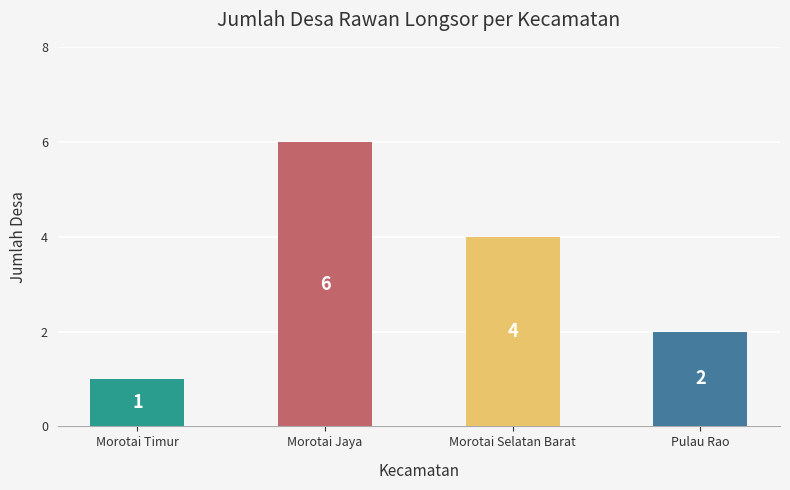

What is the ratio of the value at Morotai Selatan Barat to the value at Morotai Jaya?

0.7